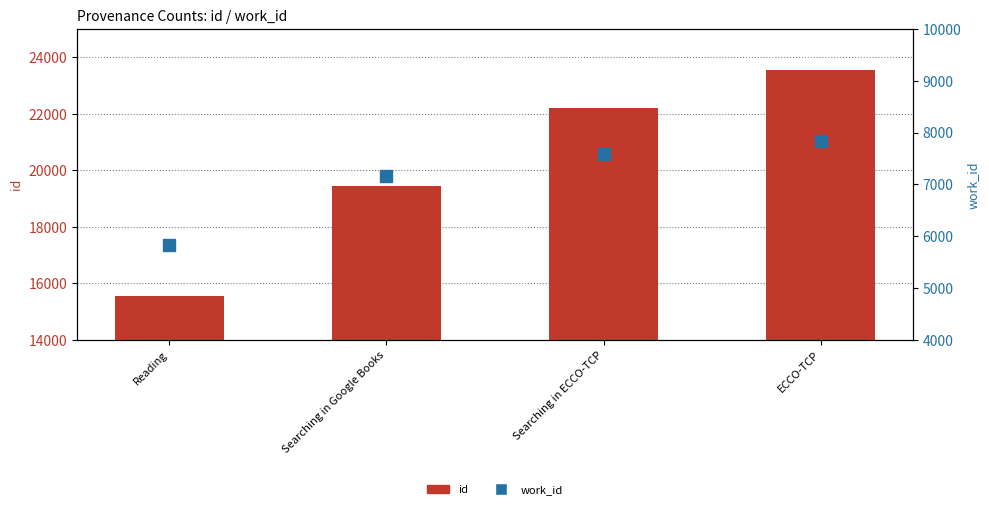

What is the maximum value for id?

23535